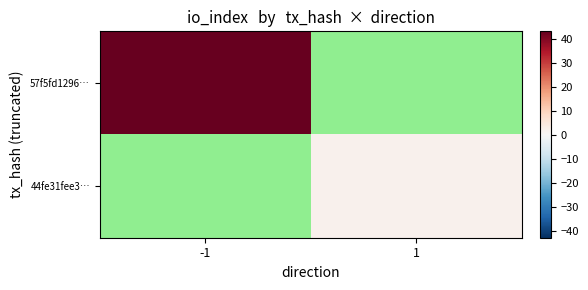

How many data points does each series have?

2